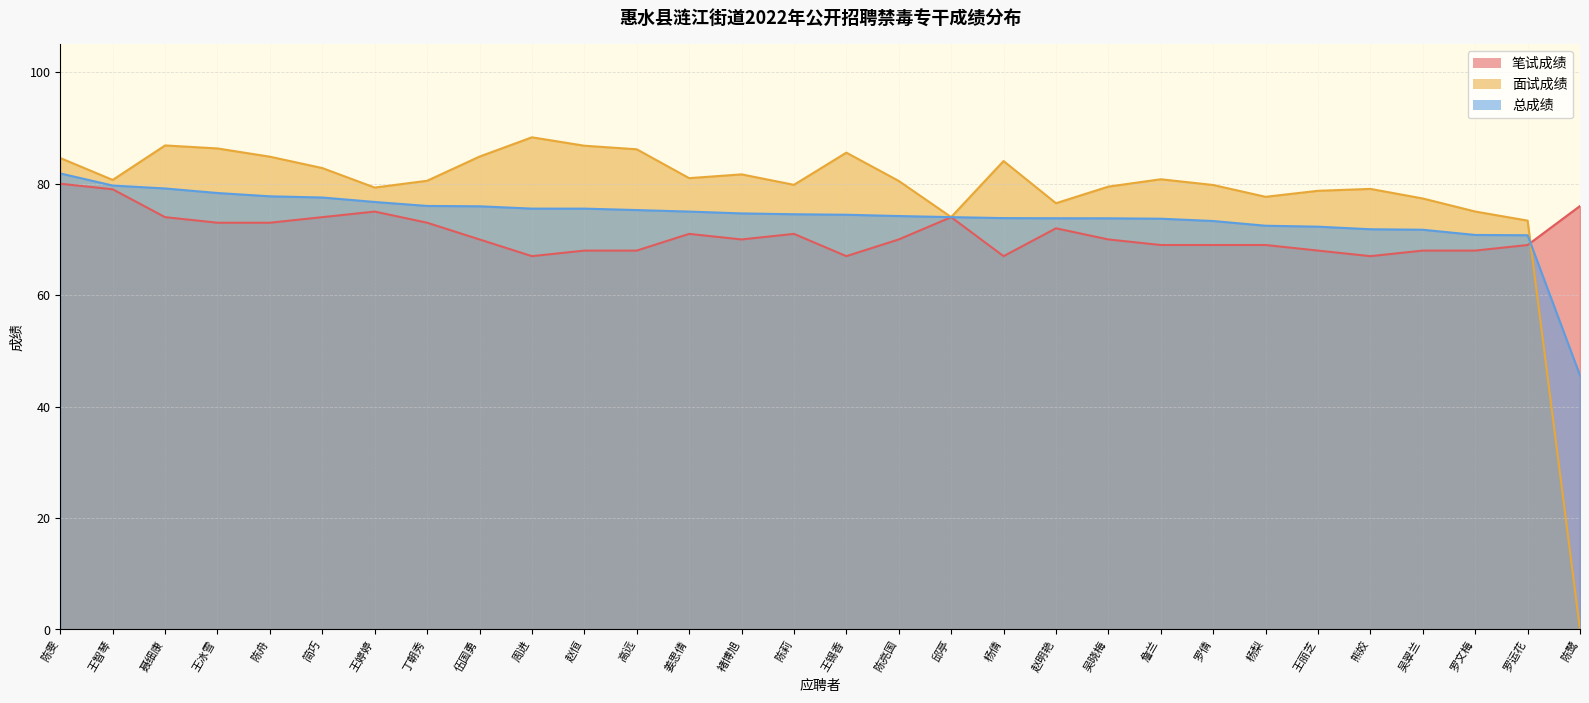

How many lines are shown in the chart?

3